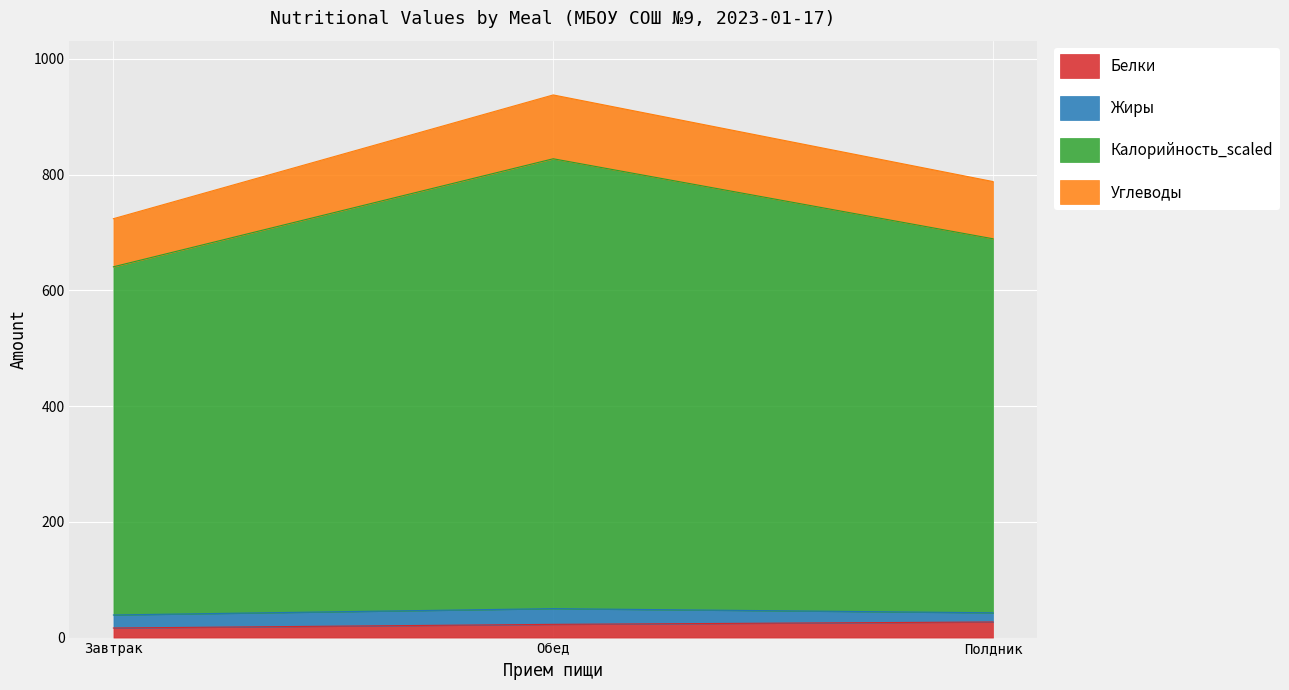

Which series has the largest total across all categories?

Калорийность_scaled